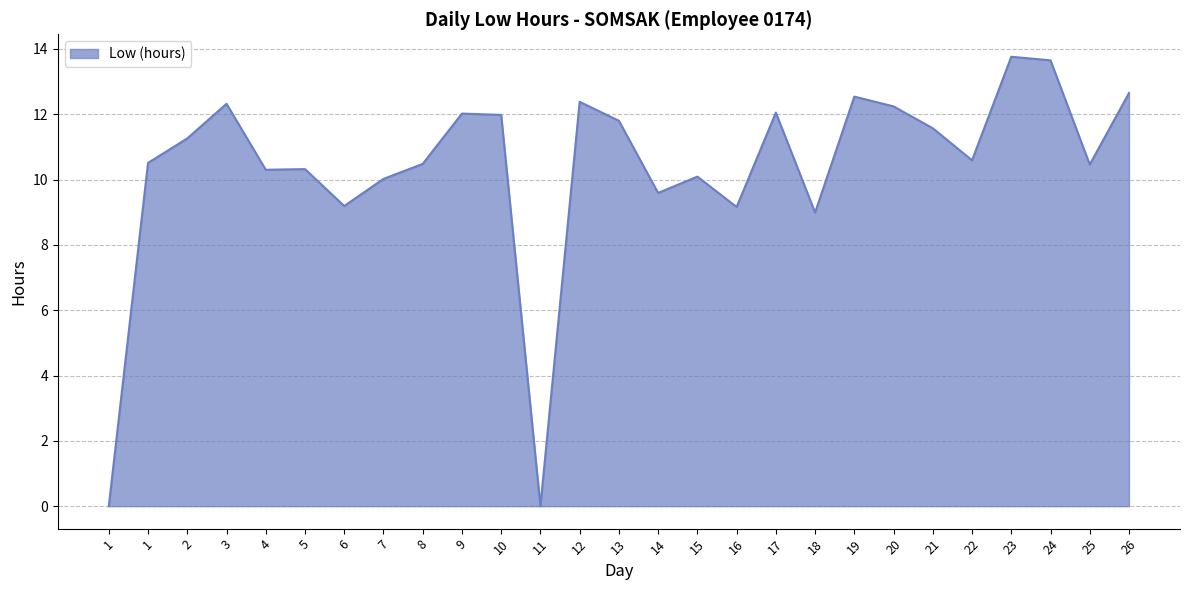

What is the change in value from 2 to 6?

-2.1